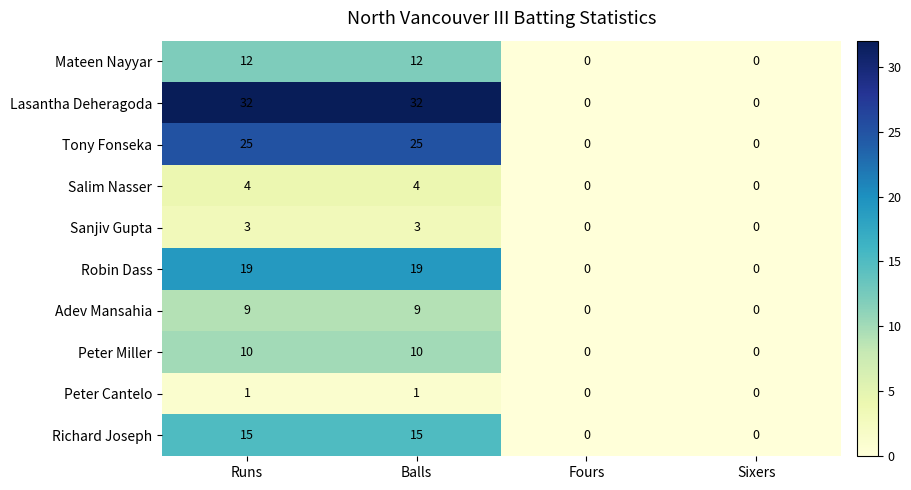

List the series in order of their peak value, highest first.

Lasantha Deheragoda, Tony Fonseka, Robin Dass, Richard Joseph, Mateen Nayyar, Peter Miller, Adev Mansahia, Salim Nasser, Sanjiv Gupta, Peter Cantelo